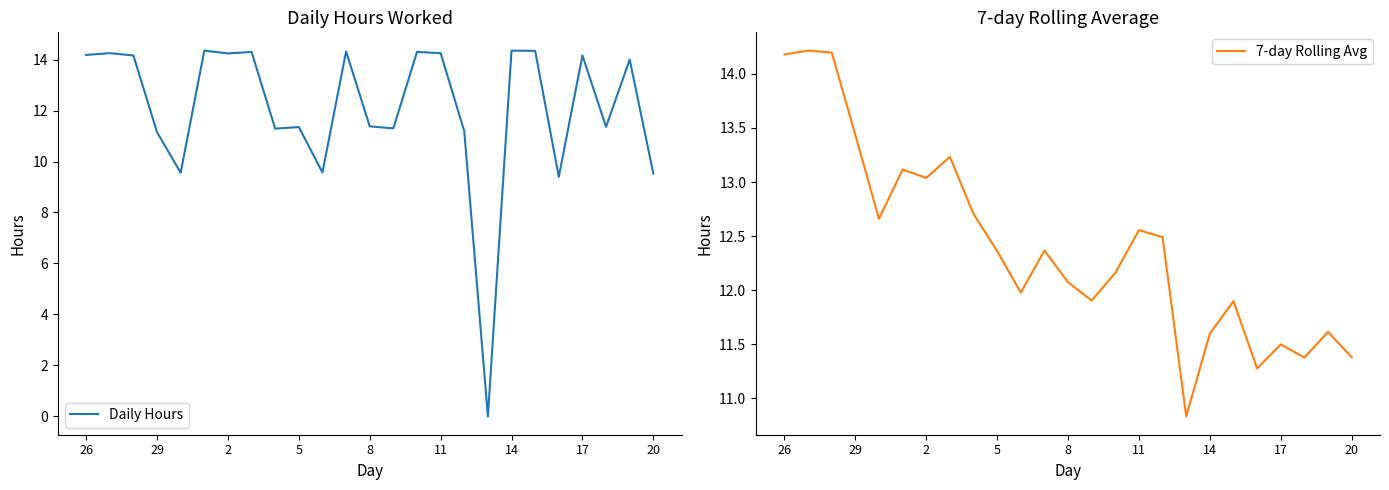

The value of Daily Hours at 20 is 5.7. True or false?

False